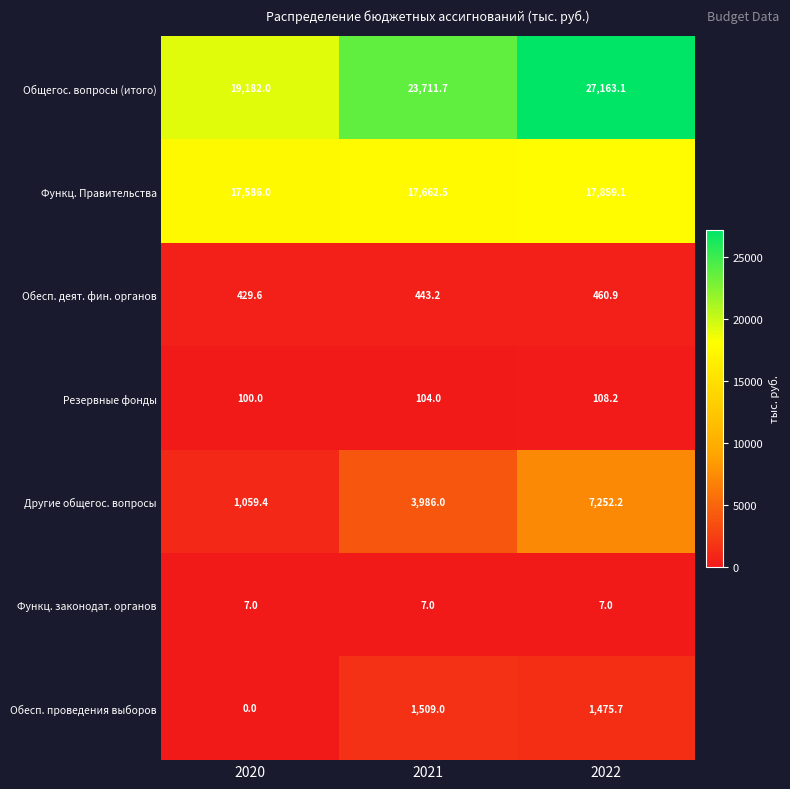

Where does the Функц. Правительства series first go above 17662?

2021